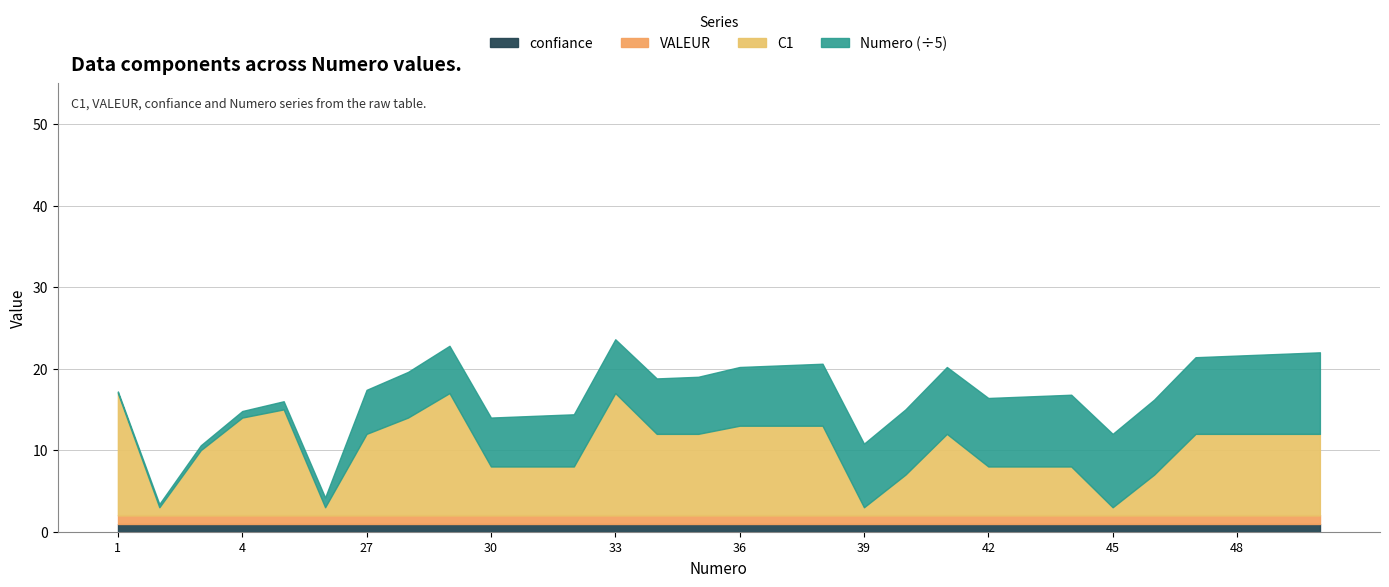

How many lines are shown in the chart?

4